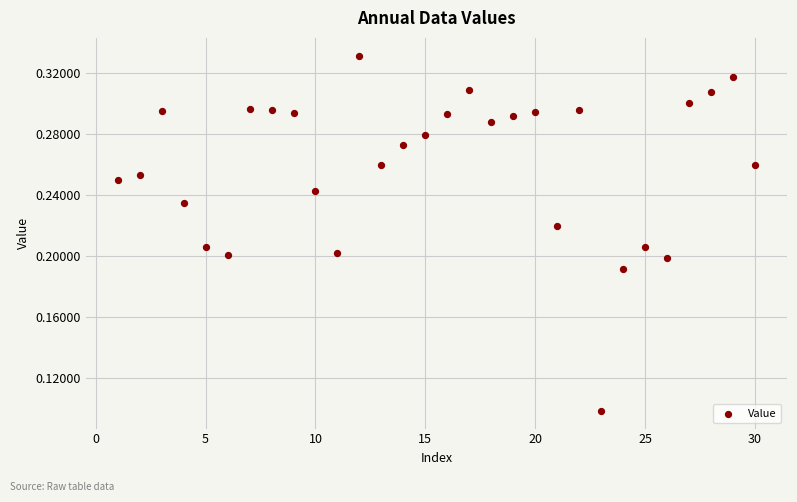

What is the range of X values (max minus min)?

29.0